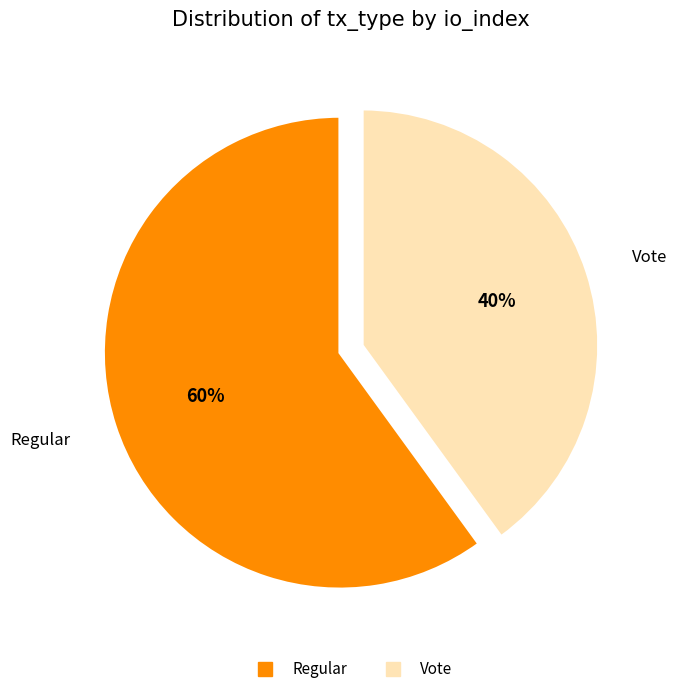

What is the smallest slice in the pie chart?

Vote